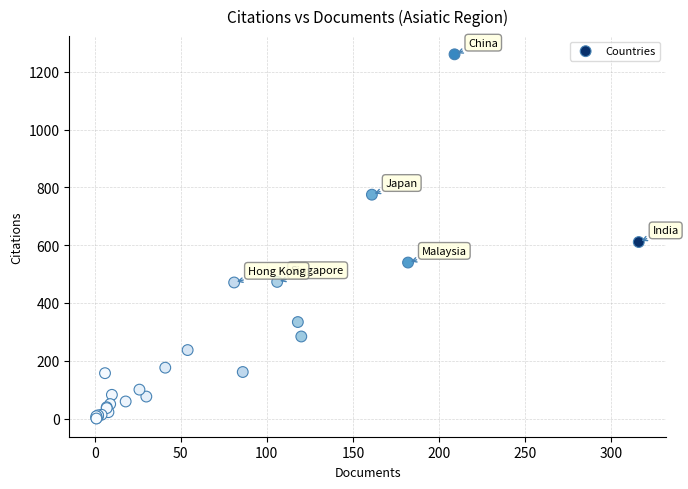

What Y value in the scatter plot is closest to 630?

611